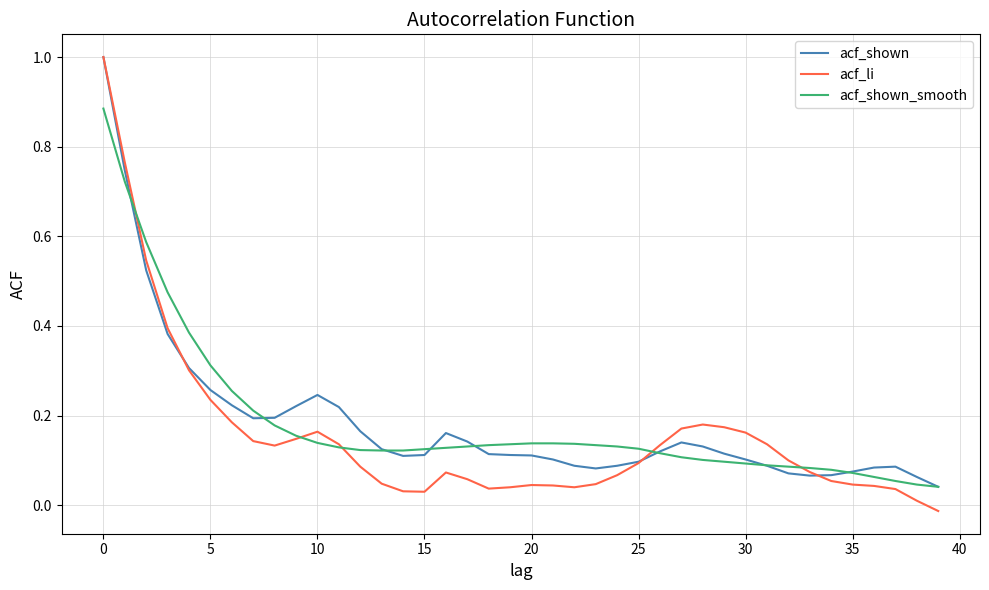

Which series has the largest range (max minus min)?

acf_li